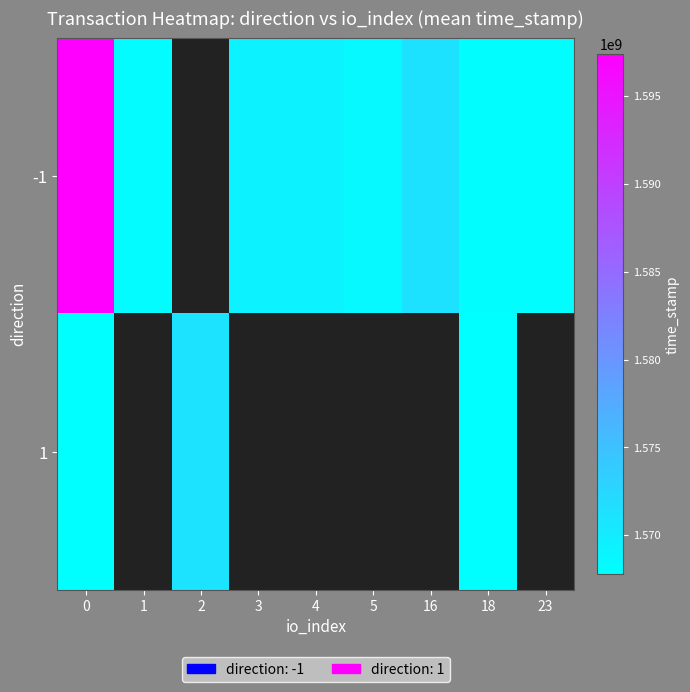

What is the minimum value for -1?

1568023682.0